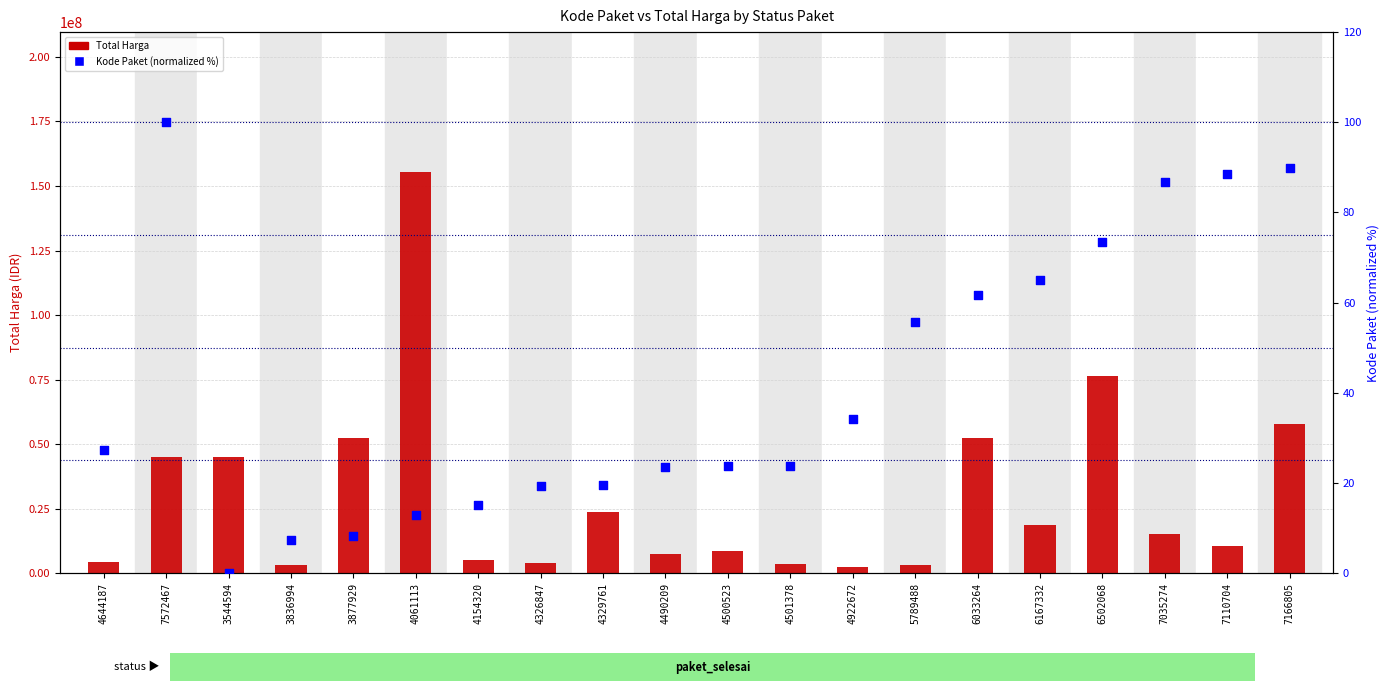

At which category is the sum across all series the highest?

4061113